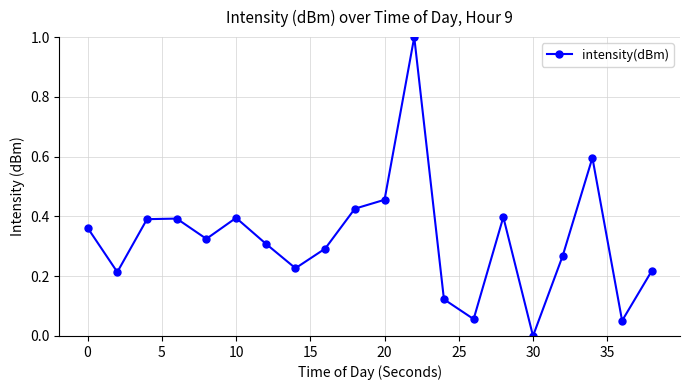

How many lines are shown in the chart?

1